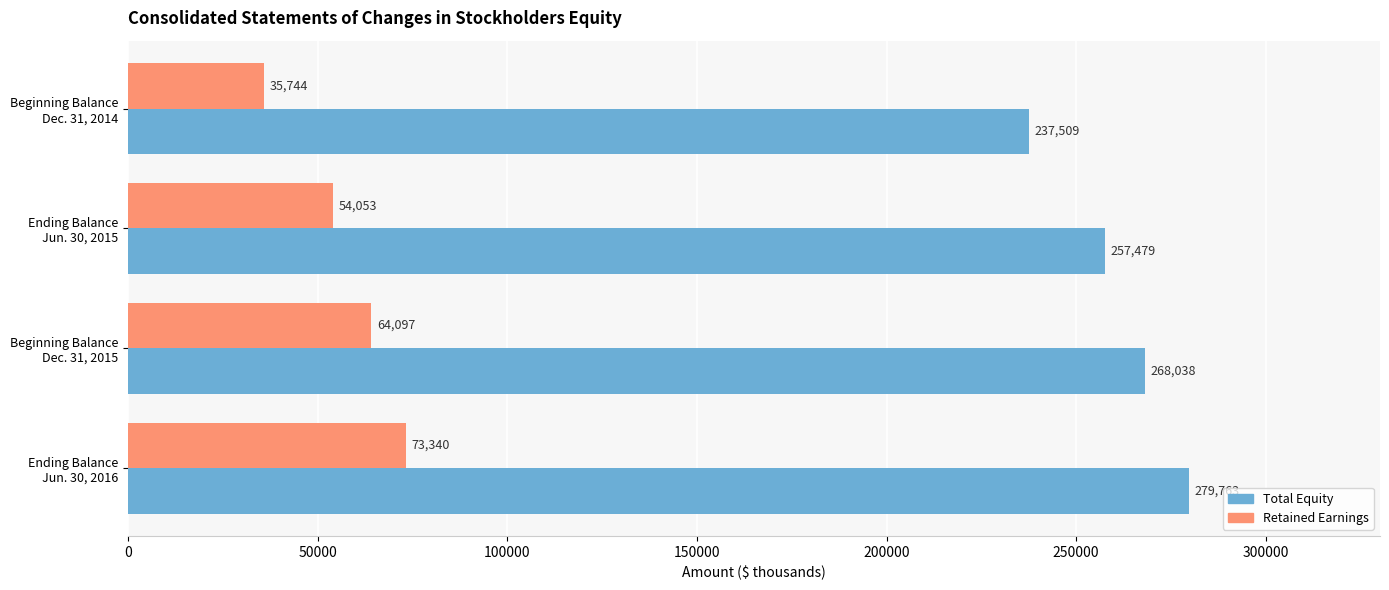

Which series has the largest total across all categories?

Total Equity